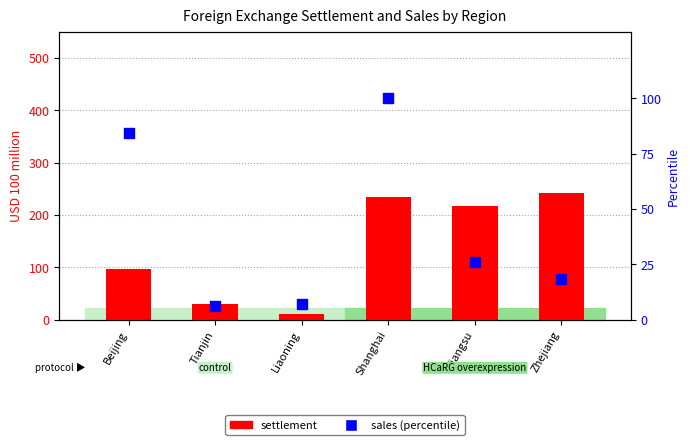

What are all the series names shown in the legend?

settlement, sales (percentile)